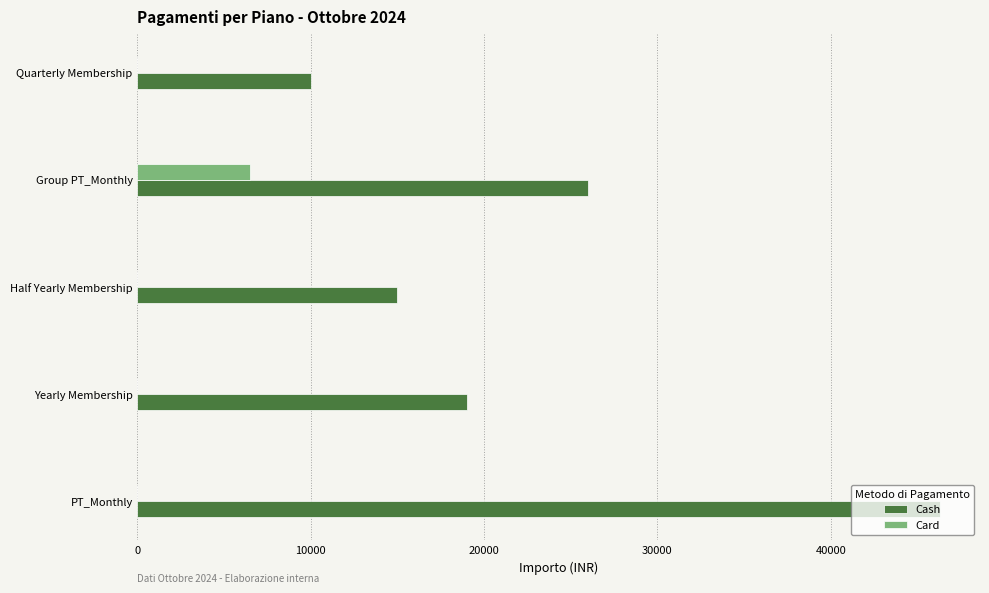

Which series has the widest spread of values?

Cash